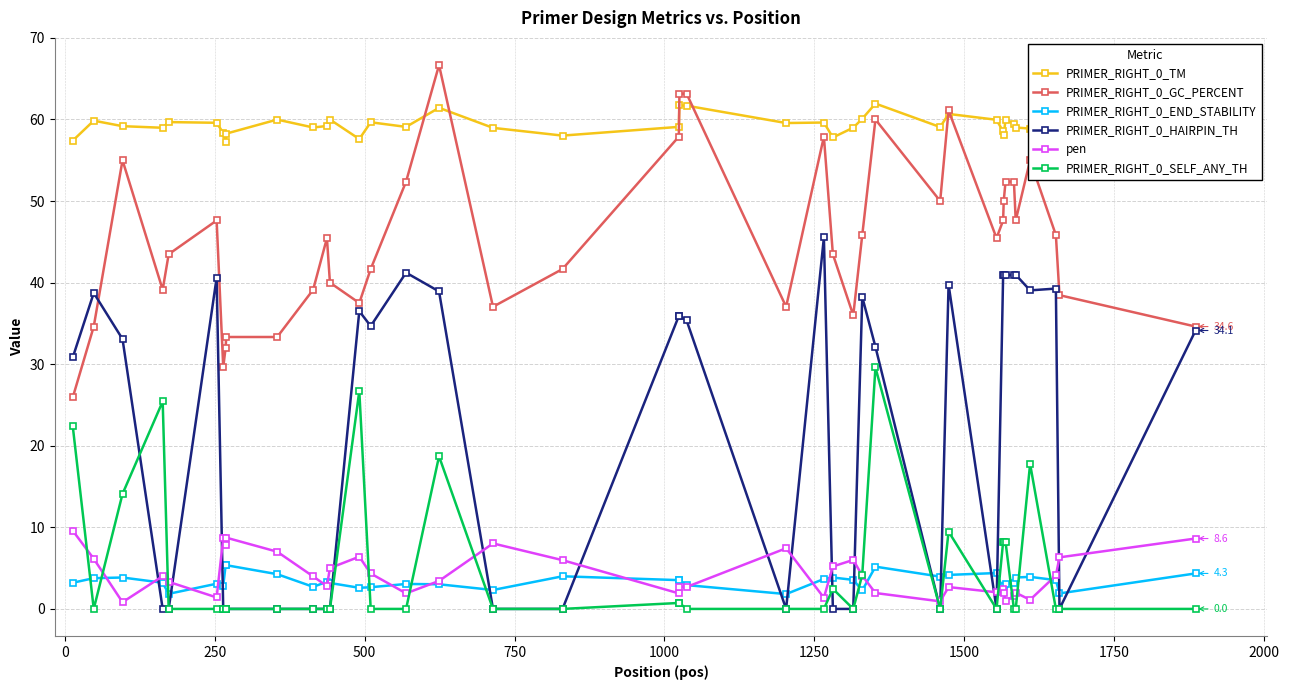

What is the highest value of the PRIMER_RIGHT_0_GC_PERCENT series?

66.7